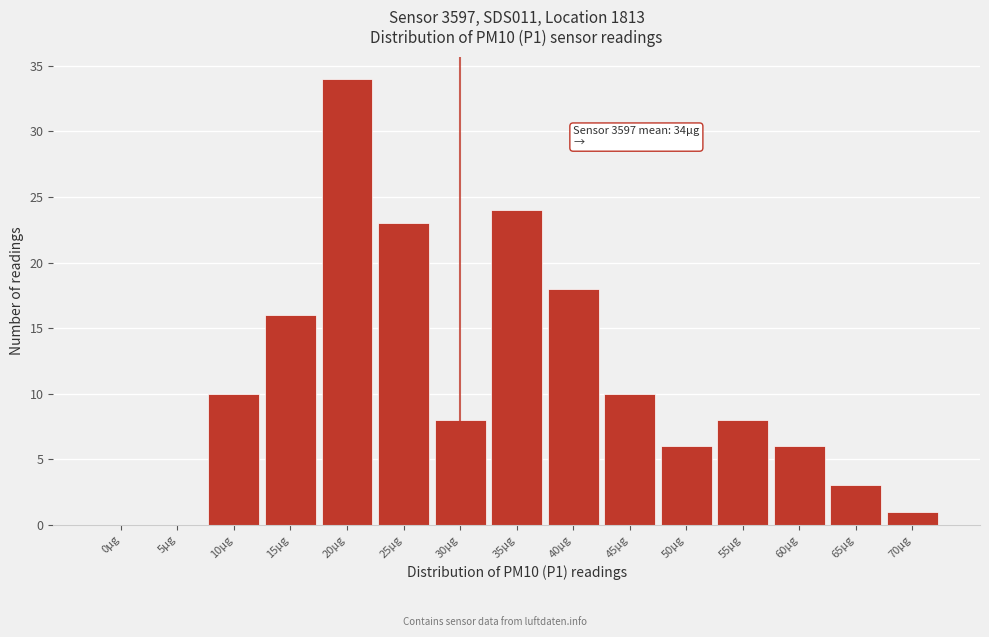

Reading left to right, what are all the values shown in this chart?

0µg=0	5µg=0	10µg=10	15µg=16	20µg=34	25µg=23	30µg=8	35µg=24	40µg=18	45µg=10	50µg=6	55µg=8	60µg=6	65µg=3	70µg=1